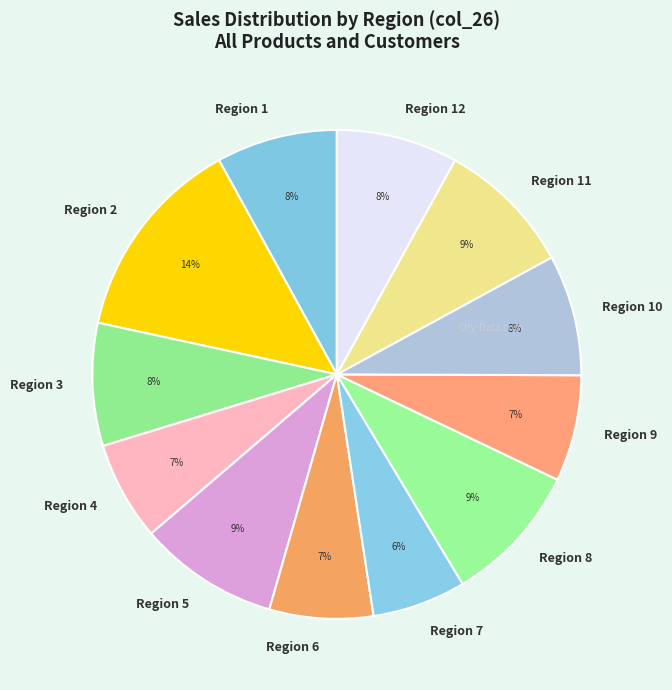

How many segments does this pie chart have?

12